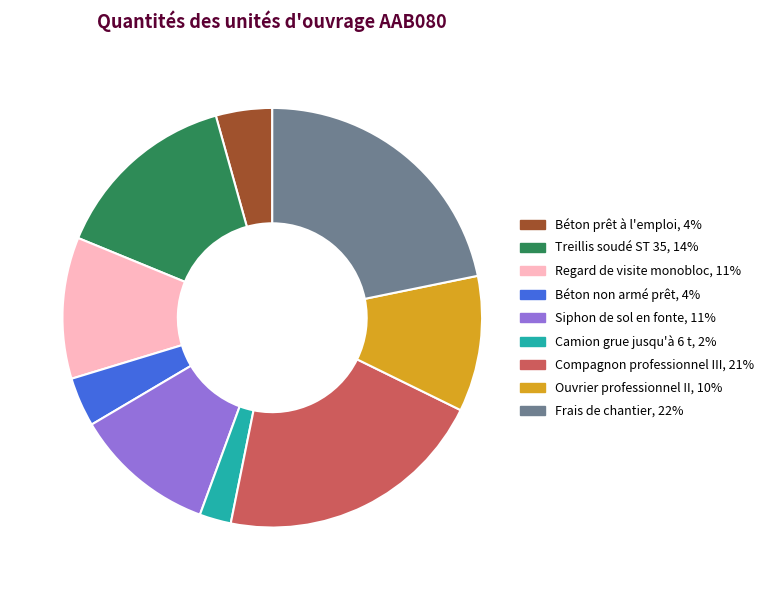

Is it true that Frais de chantier is 22% of the pie?

True